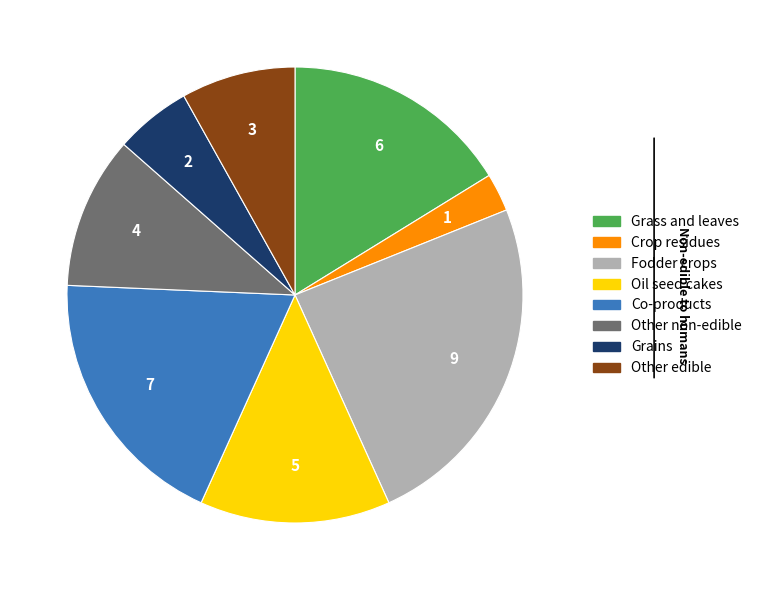

Is there a majority slice in this chart?

No